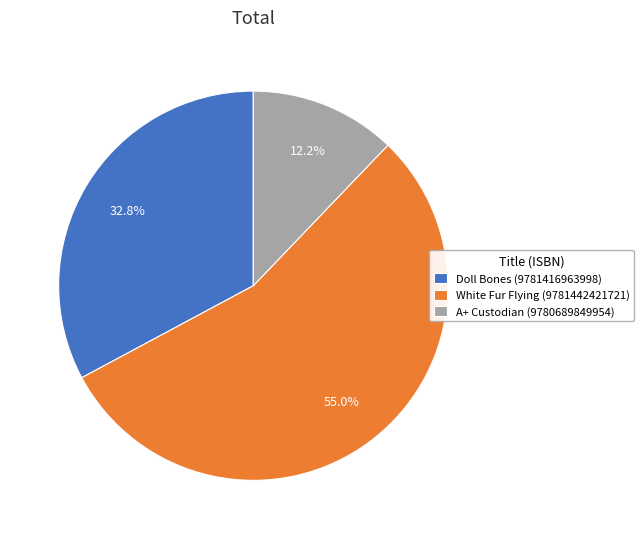

Count the number of slices in the pie.

3